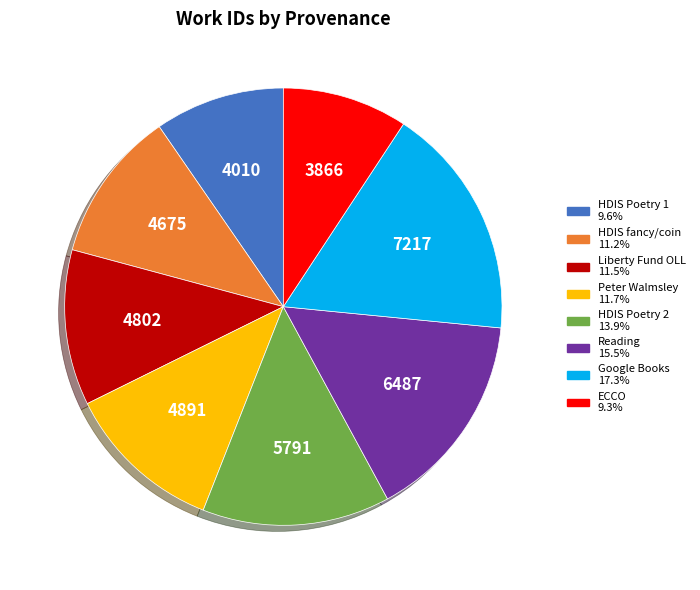

Does any single category account for the majority?

No